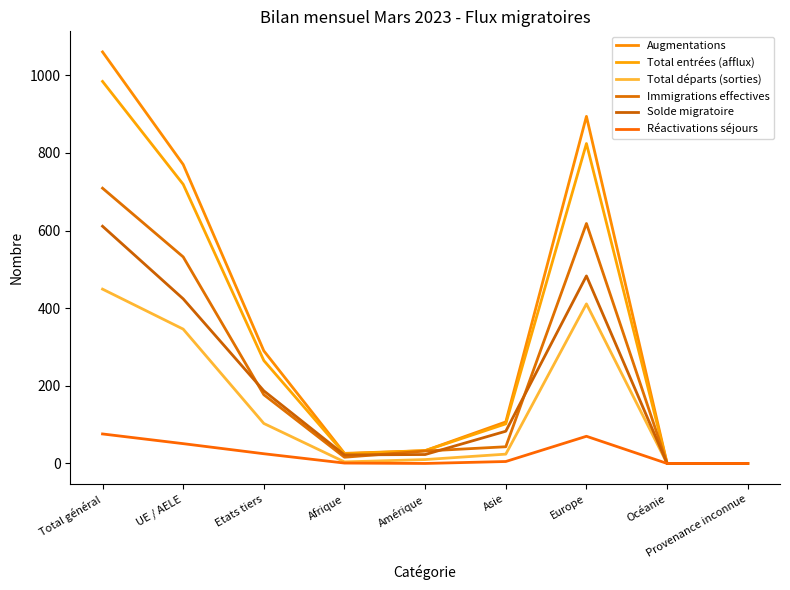

Is this an area chart (filled region under the line)?

No